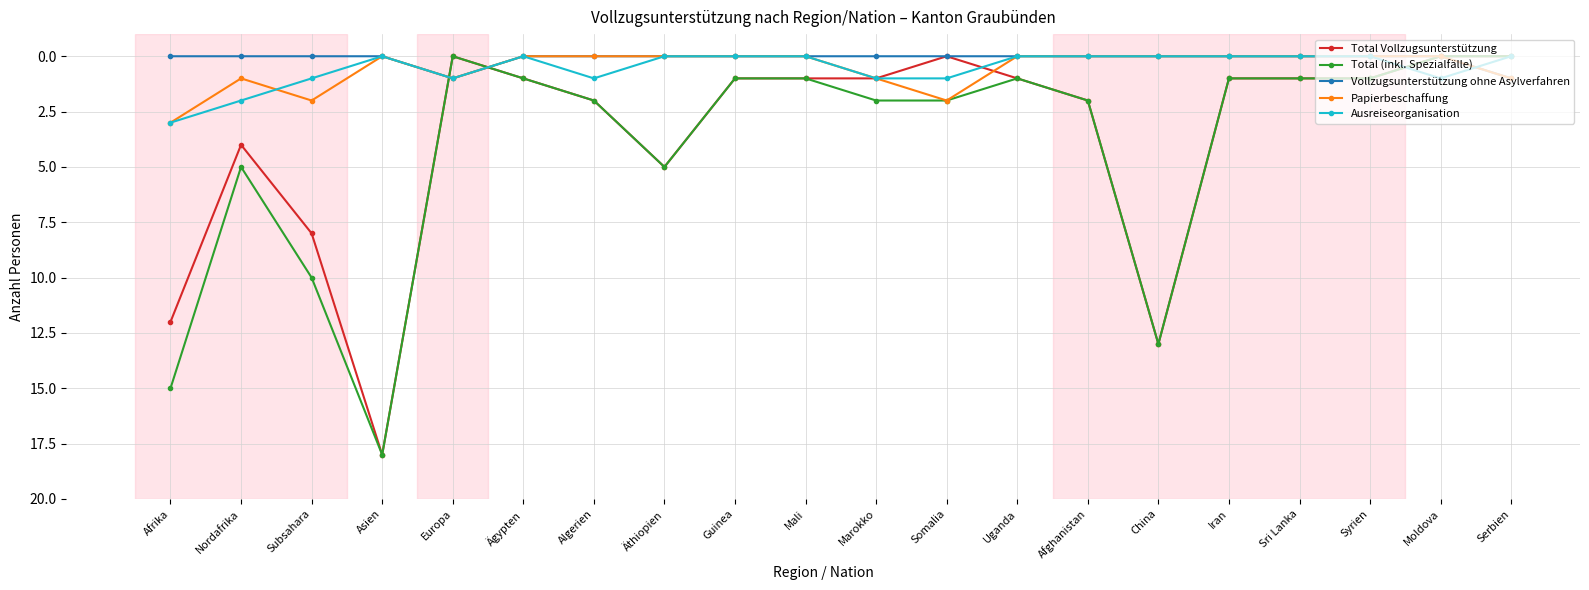

How many data points does each series have?

20